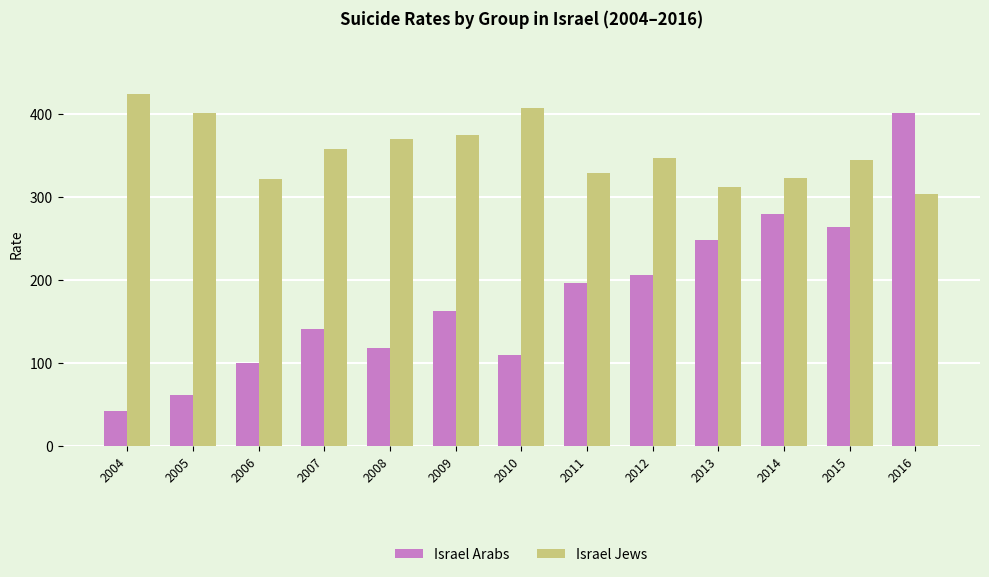

What is the highest value of the Israel Arabs series?

401.5